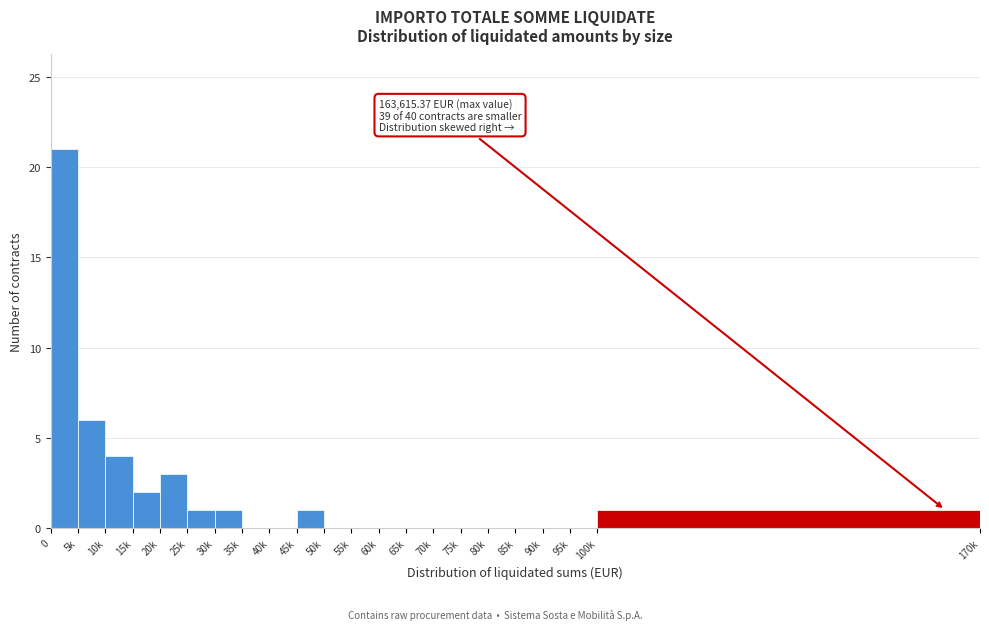

Reading left to right, extract all data points from this chart.

0=21	5k=6	10k=4	15k=2	20k=3	25k=1	30k=1	35k=0	40k=0	45k=1	50k=0	55k=0	60k=0	65k=0	70k=0	75k=0	80k=0	85k=0	90k=0	95k=0	100k=1